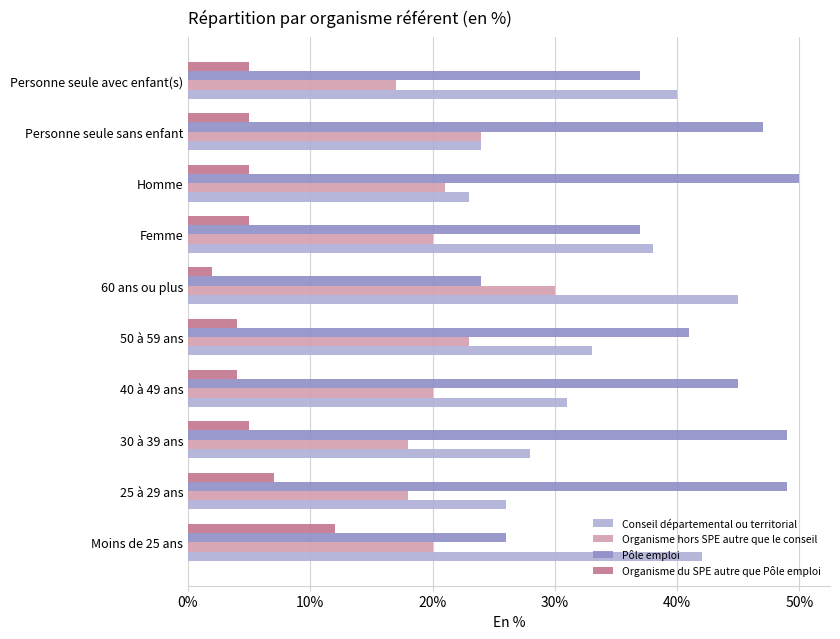

List the series in order of their overall mean, highest first.

Pôle emploi, Conseil départemental ou territorial, Organisme hors SPE autre que le conseil, Organisme du SPE autre que Pôle emploi